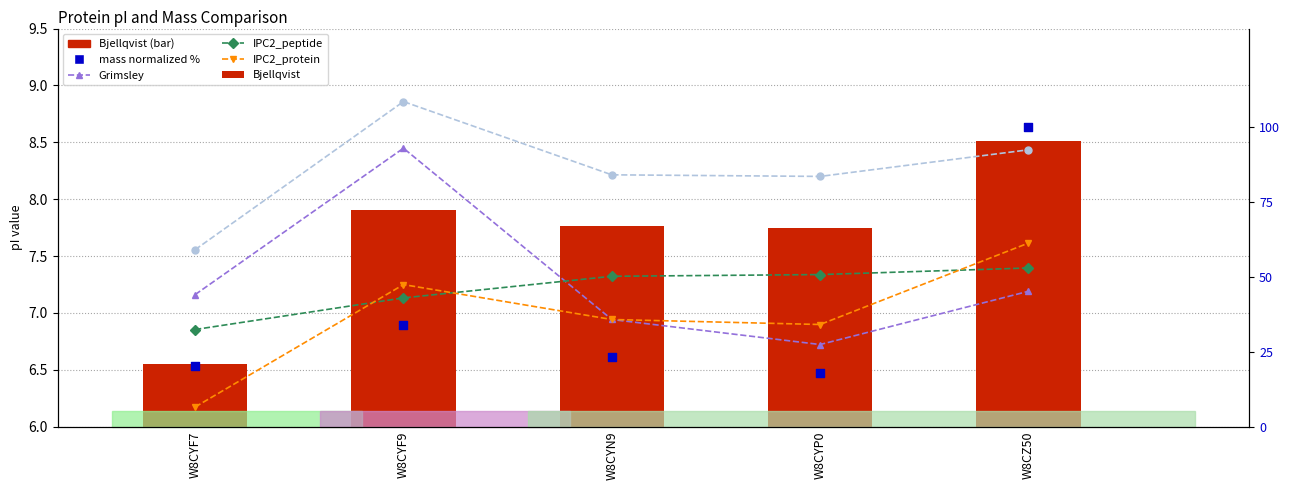

At how many categories does at least one series exceed 72?

1